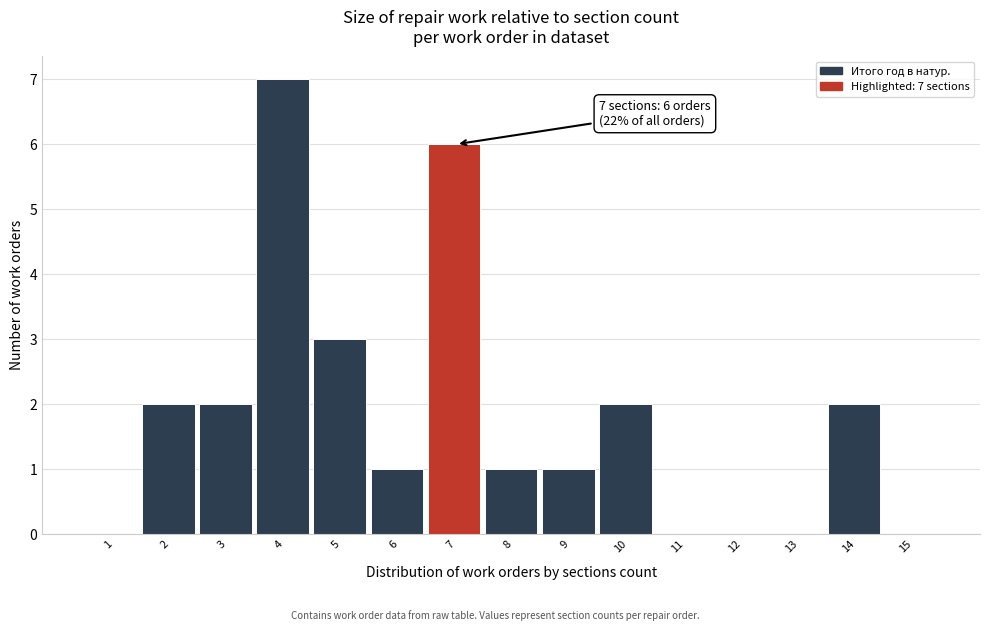

Reading right to left, extract all data points from this chart.

15=0	14=2	13=0	12=0	11=0	10=2	9=1	8=1	7=6	6=1	5=3	4=7	3=2	2=2	1=0